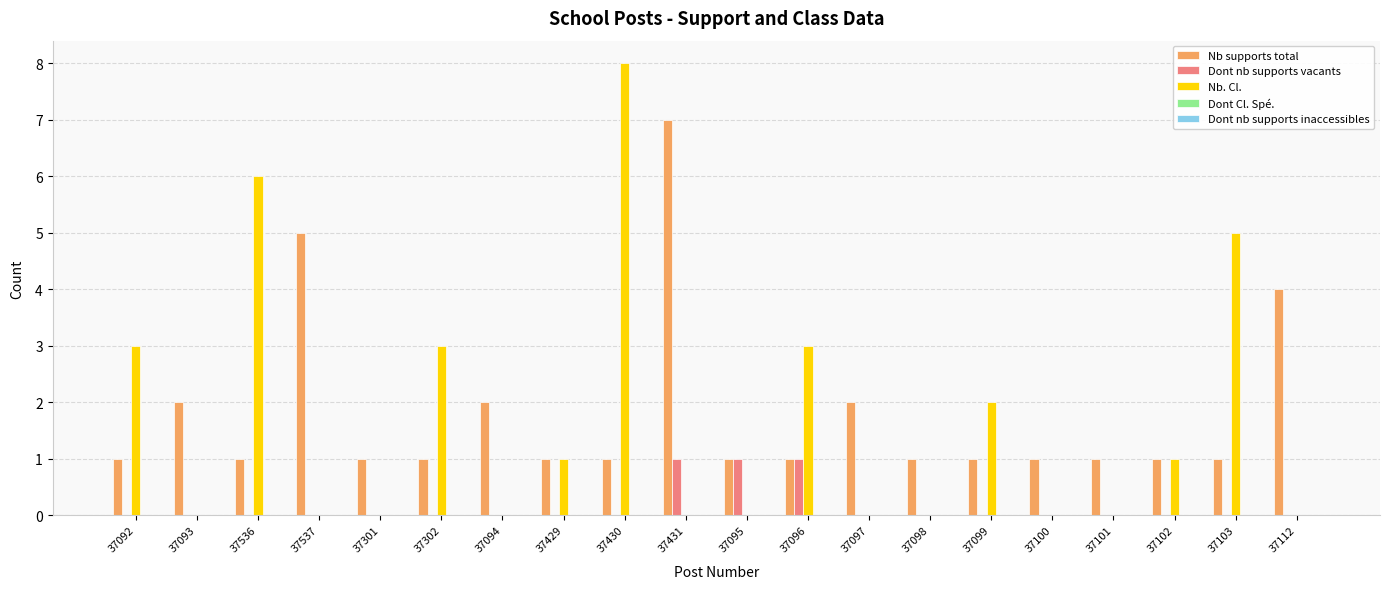

Which series has the widest spread of values?

Nb. Cl.